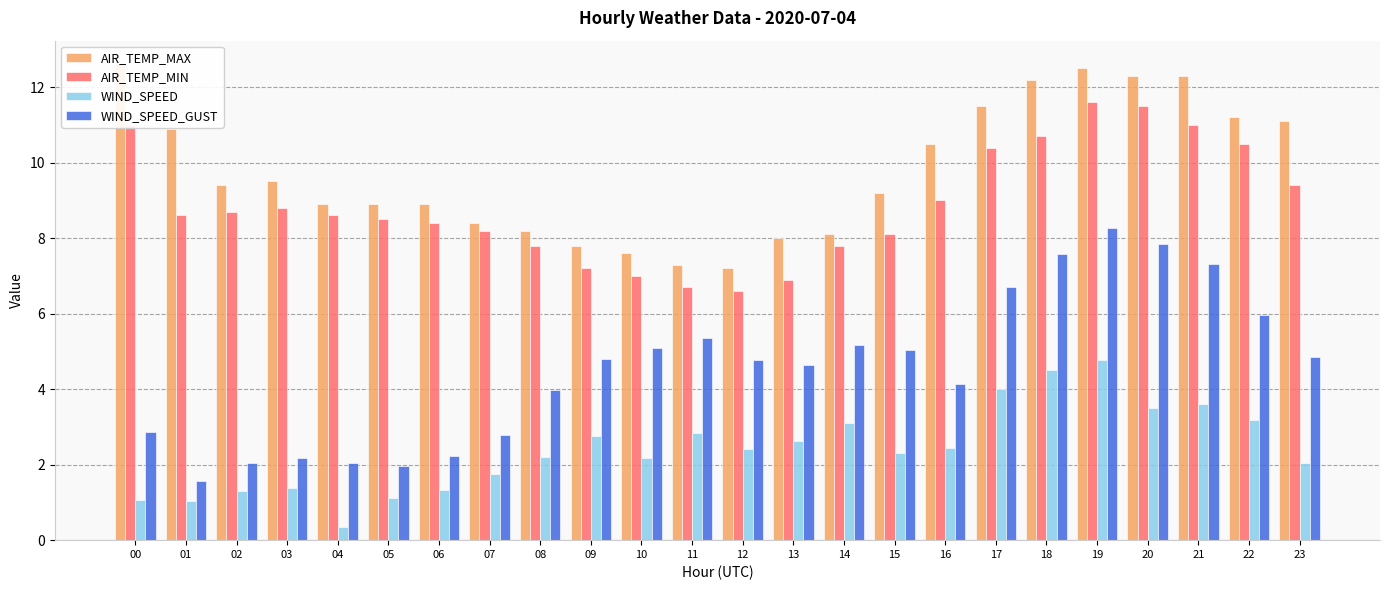

Are the bars grouped side by side (vs. stacked)?

Yes